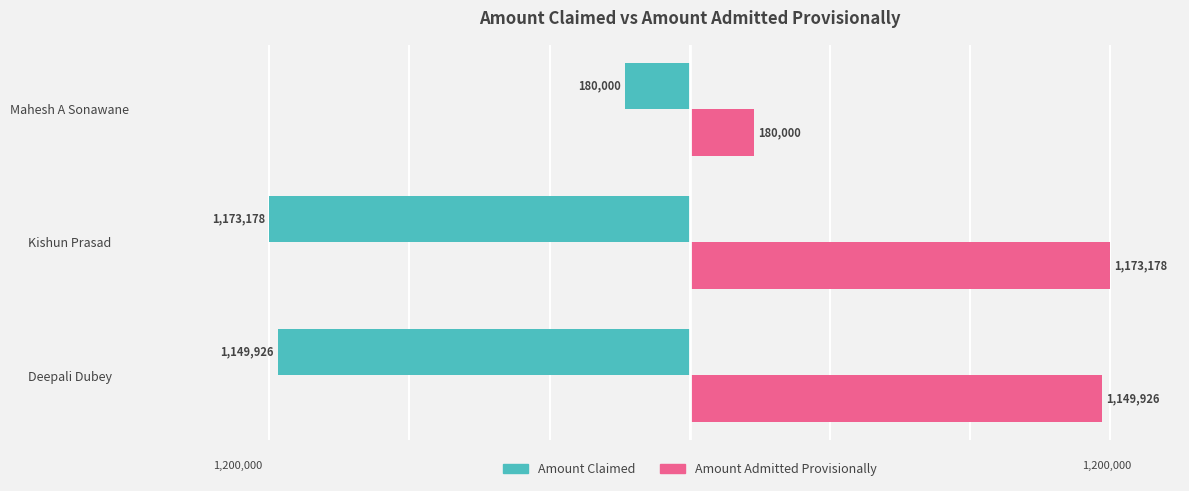

What are all the series names shown in the legend?

Amount Claimed, Amount Admitted Provisionally